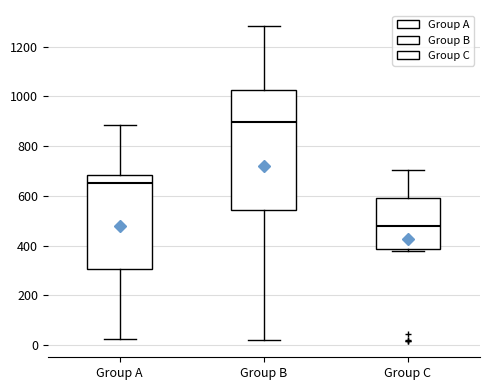

Reading left to right, transcribe this box plot: for each box, give where its median line is, the range the box spans, and where its two whiskers end, as read against the y-axis. The values are not printed on the chart, so give them approximately, as read against the axis.

Group A: median 660, box 300 to 680, whiskers 20 to 880
Group B: median 900, box 540 to 1020, whiskers 20 to 1280
Group C: median 480, box 380 to 580, whiskers 380 (just below the box's lower edge) to 700